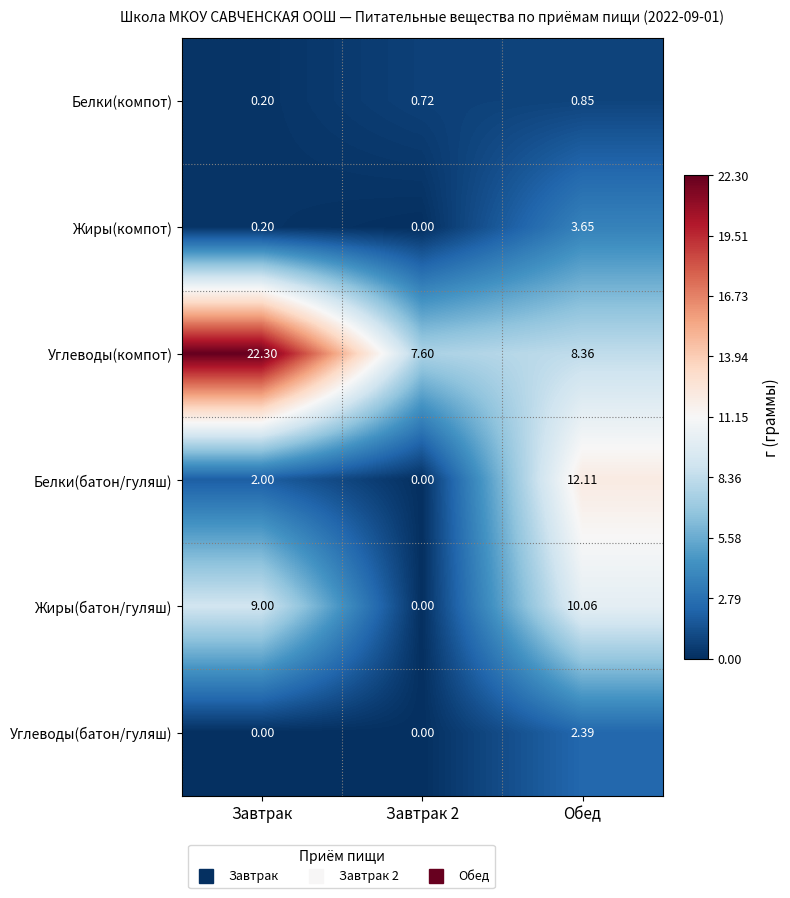

Between Завтрак and Обед, which series saw the biggest shift?

Углеводы(компот)